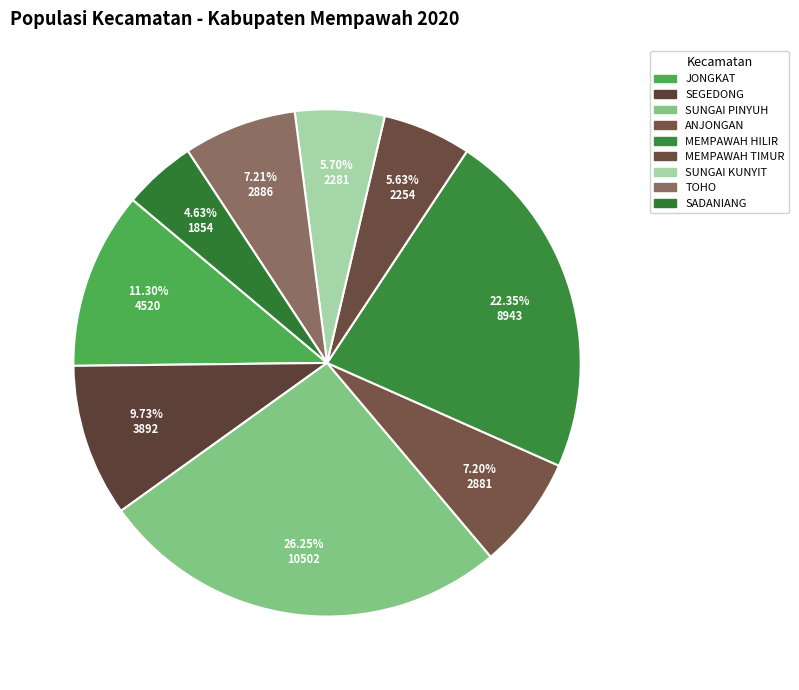

Count the number of slices in the pie.

9